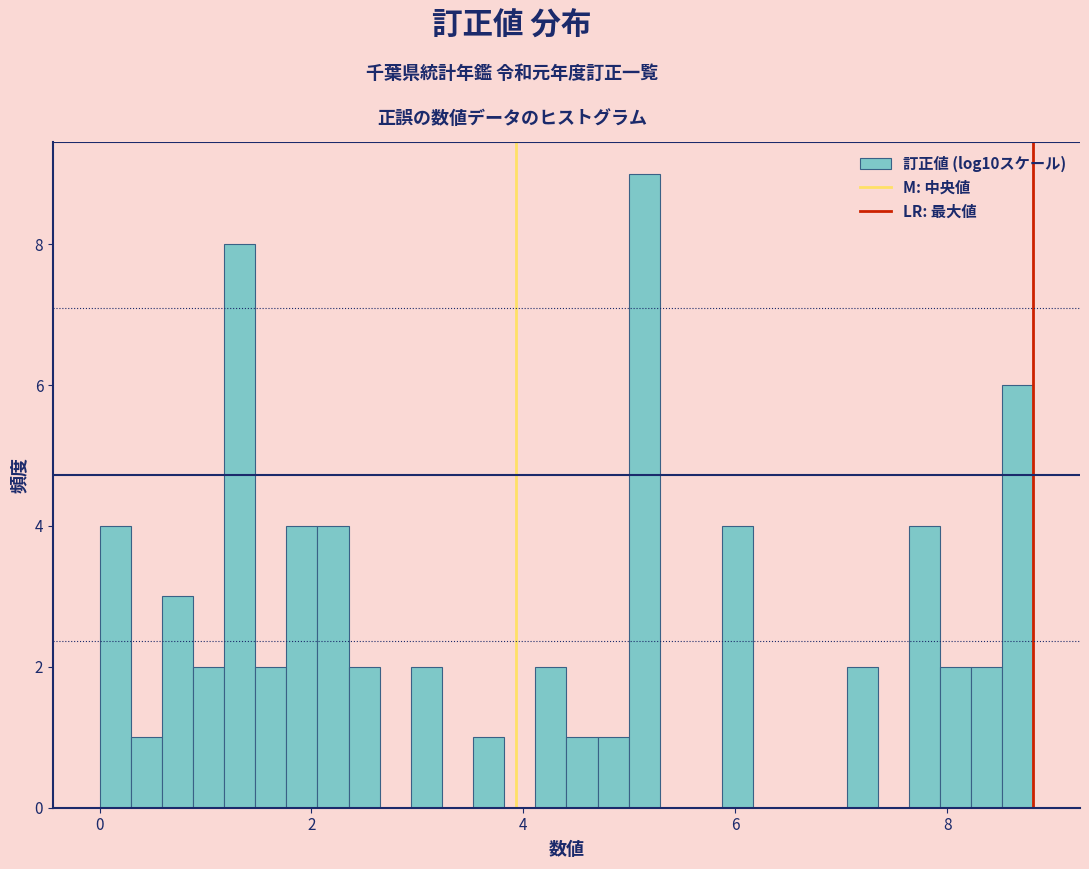

Around what value on the x-axis is the tallest bar? Give the approximate position of its centre, as read against the axis.

5.2